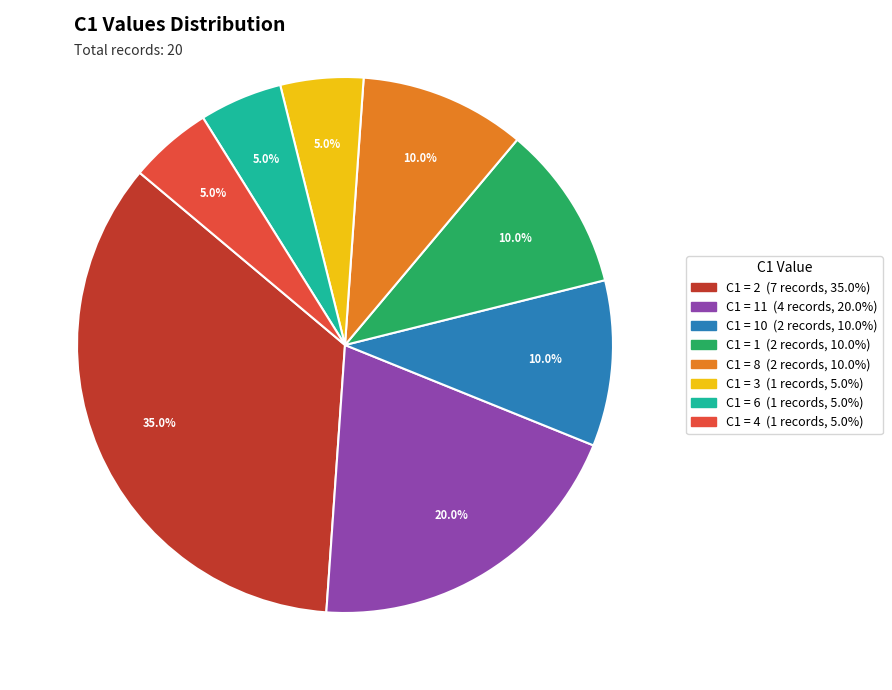

Does any single category account for the majority?

No